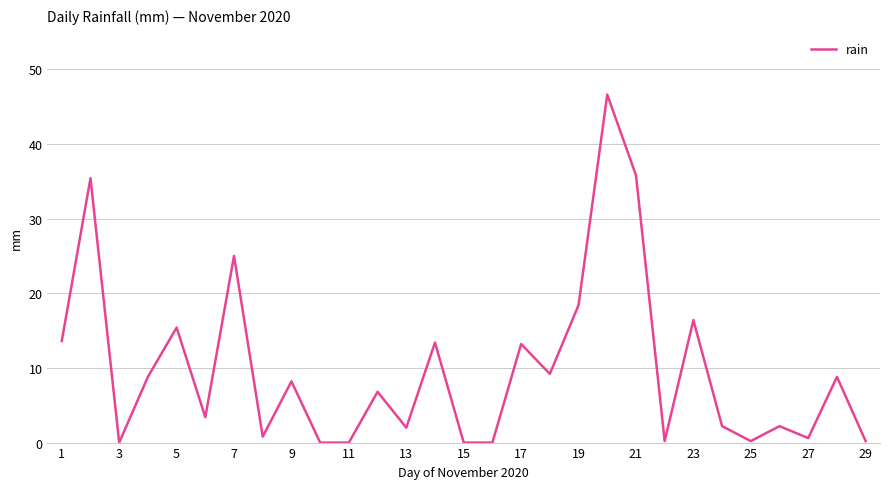

What is the difference between the maximum and minimum values?

46.6